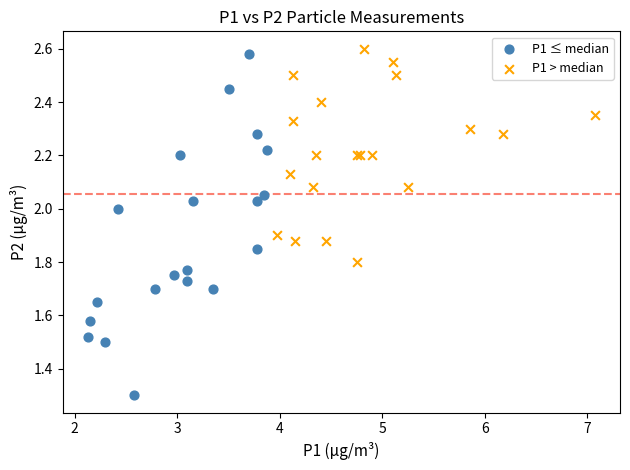

Which series reaches the minimum Y coordinate?

P1 ≤ median